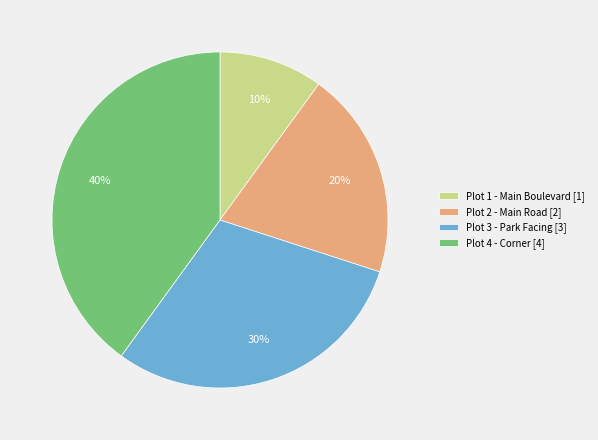

The Plot 1 - Main Boulevard slice represents 1% of the pie. True or false?

False